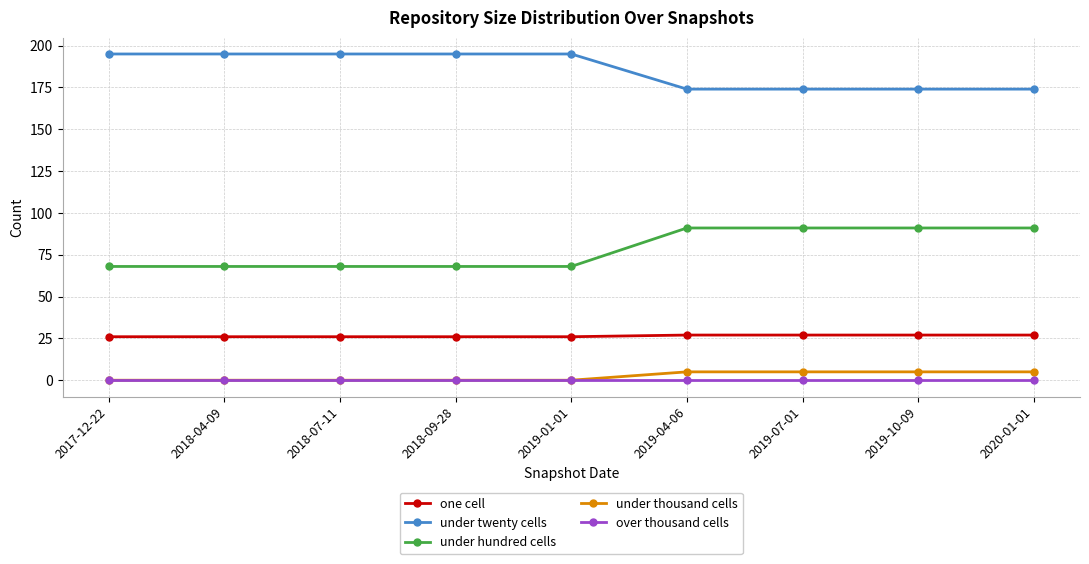

What are all the series names shown in the legend?

one cell, under twenty cells, under hundred cells, under thousand cells, over thousand cells